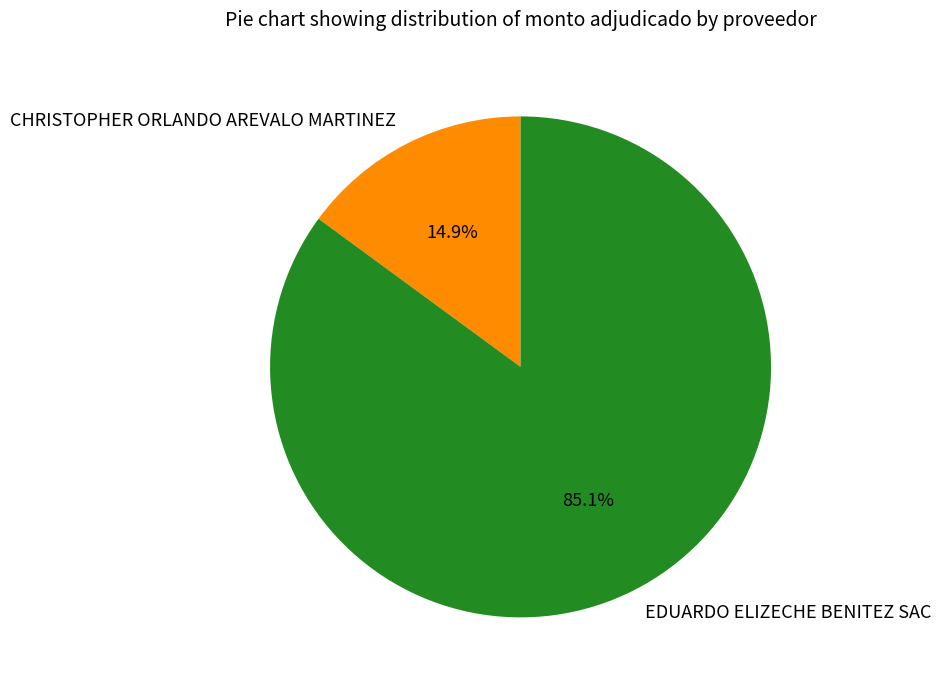

To the nearest percent, what portion does EDUARDO ELIZECHE BENITEZ SAC represent?

85%